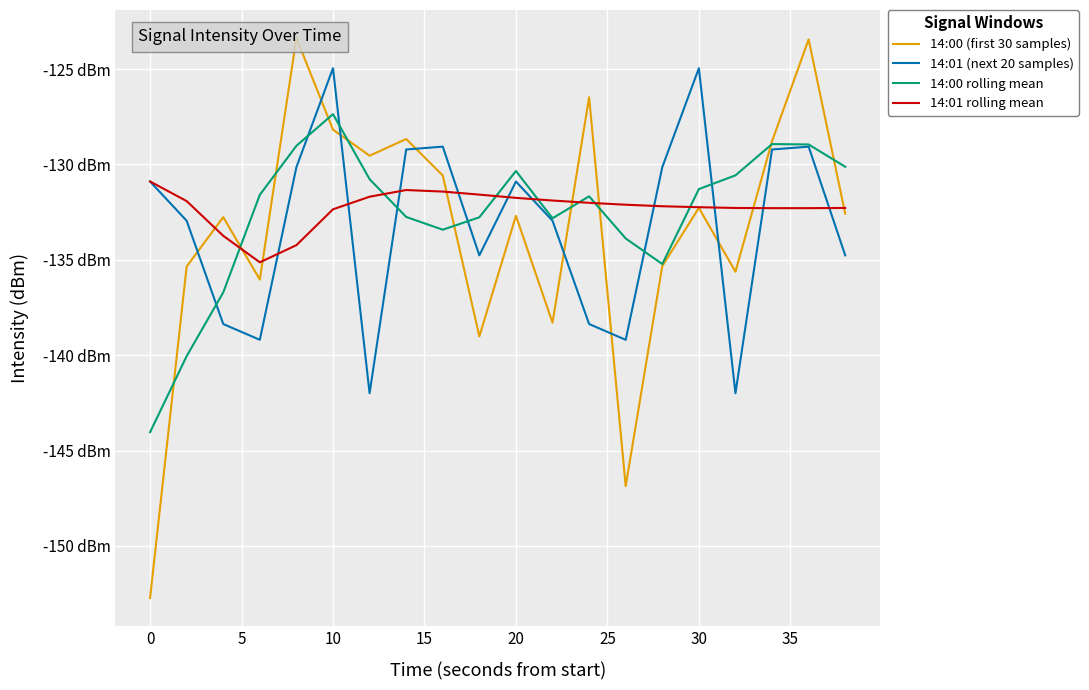

How many intersections are there between 14:00 rolling mean and 14:00 (first 30 samples)?

10